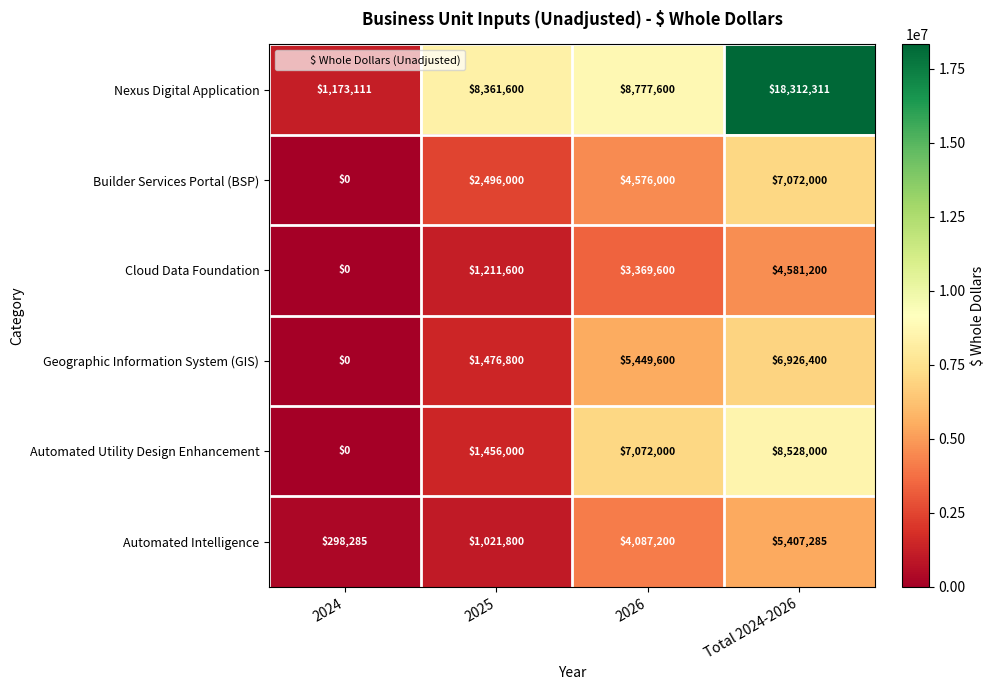

At which label is Cloud Data Foundation closest to 2290600?

2025